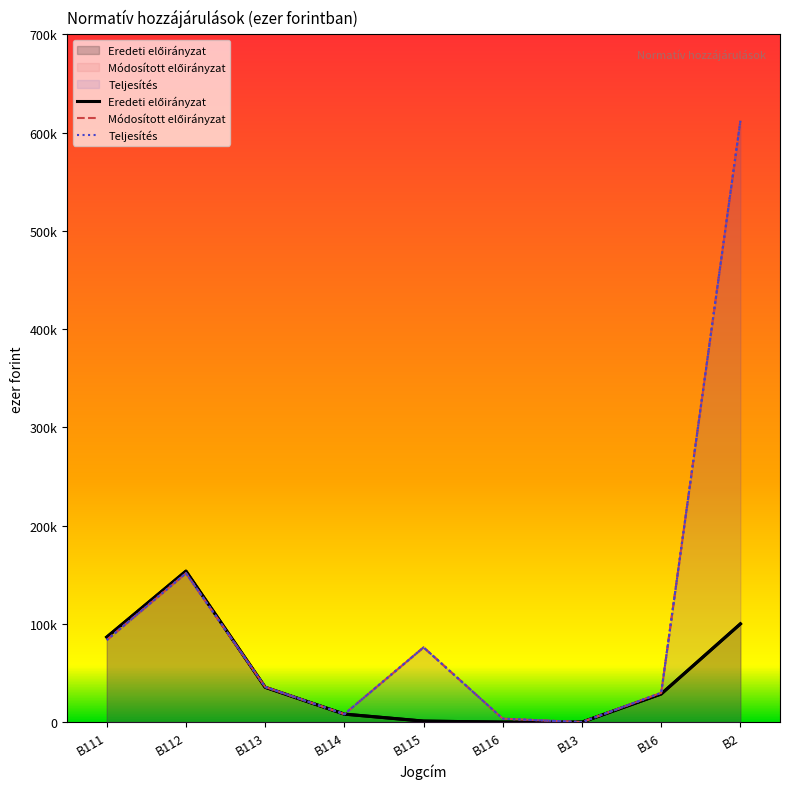

Which series has the widest spread of values?

Módosított előirányzat